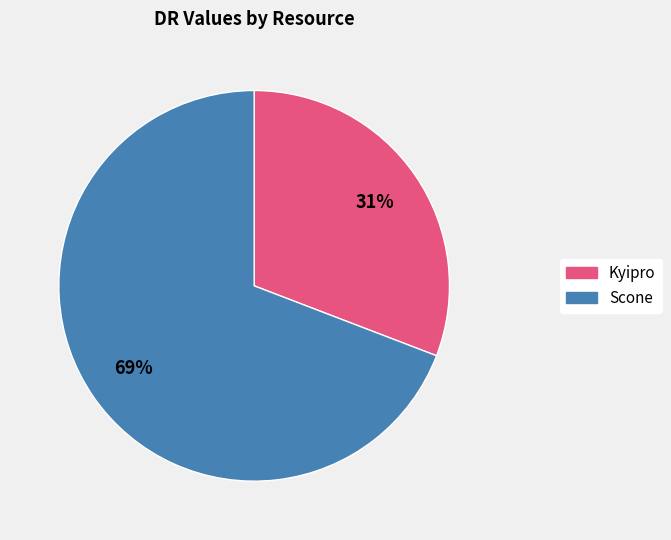

To the nearest percent, what is the average slice percentage?

50%